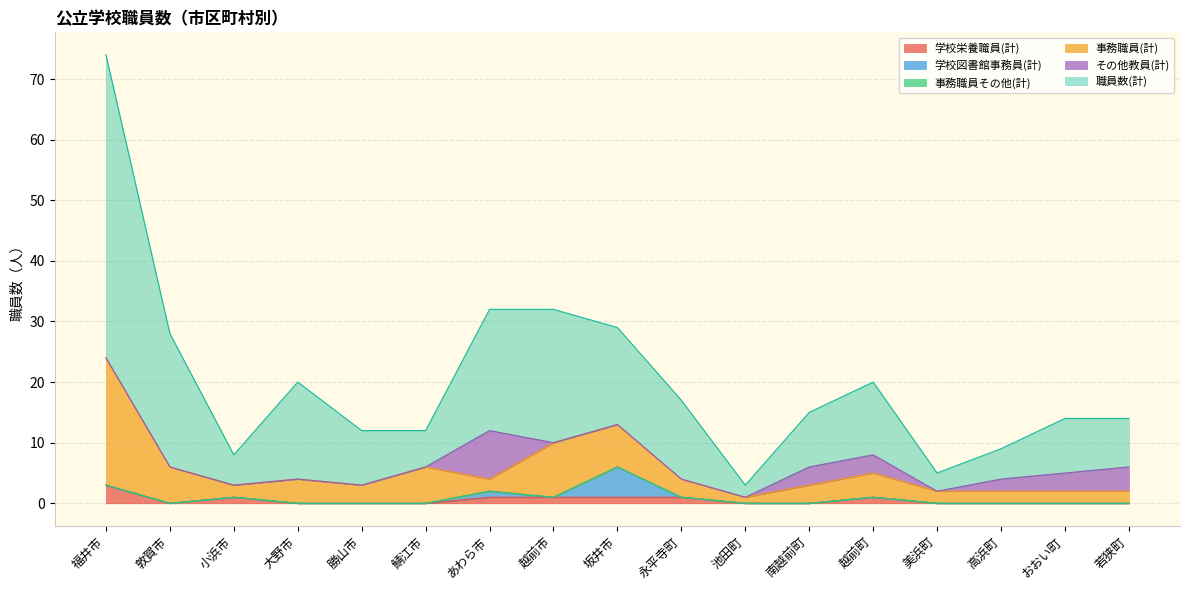

The 学校図書館事務員(計) series shows 0 at 勝山市. True or false?

True